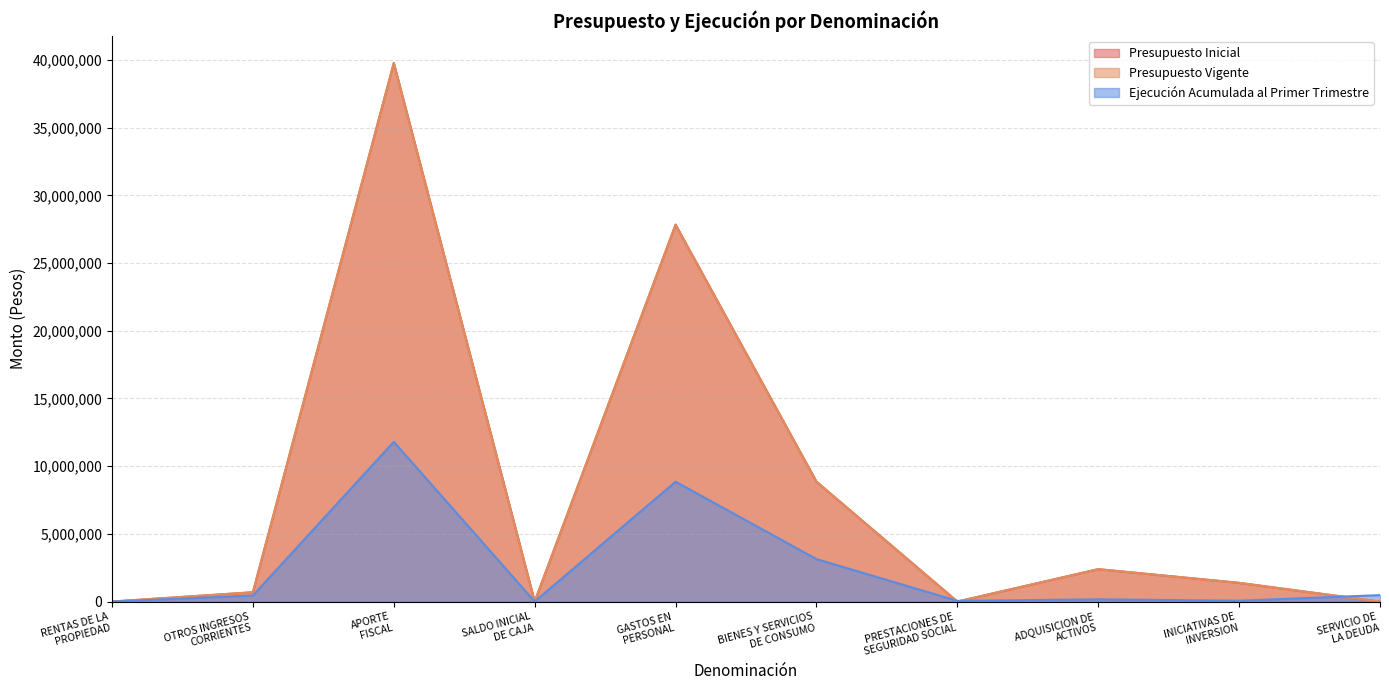

What is the difference between the second highest and second lowest values in the Ejecución Acumulada al Primer Trimestre series?

8849934